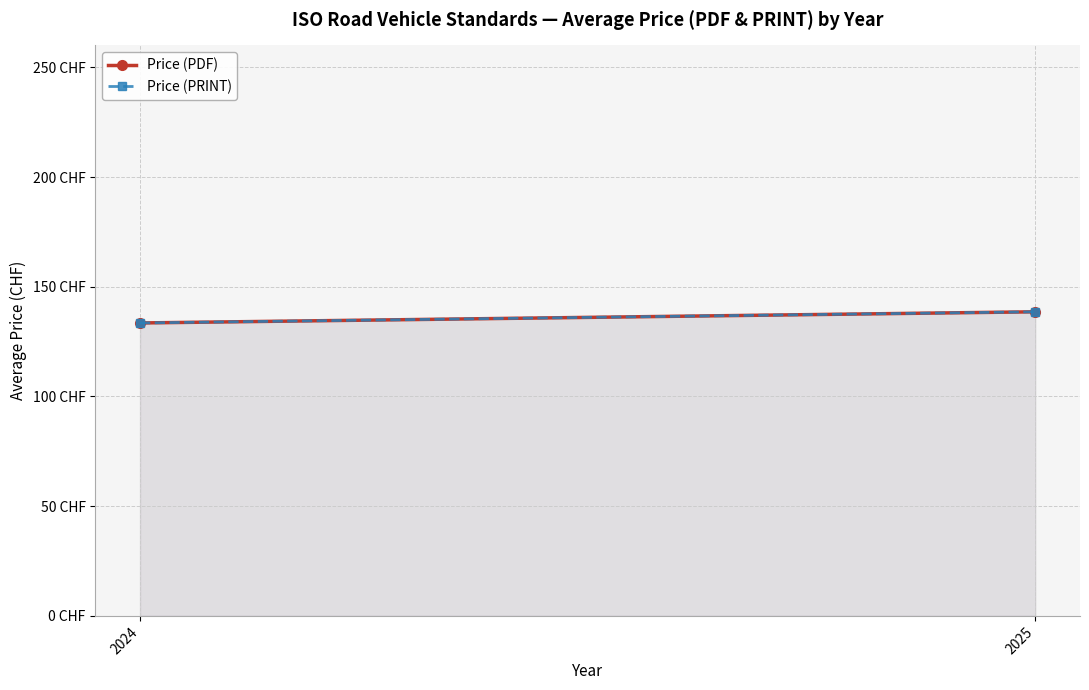

Reading left to right, what are all the values shown in this chart?

Price (PDF): 2024=133.5	2025=138.6
Price (PRINT): 2024=133.5	2025=138.6